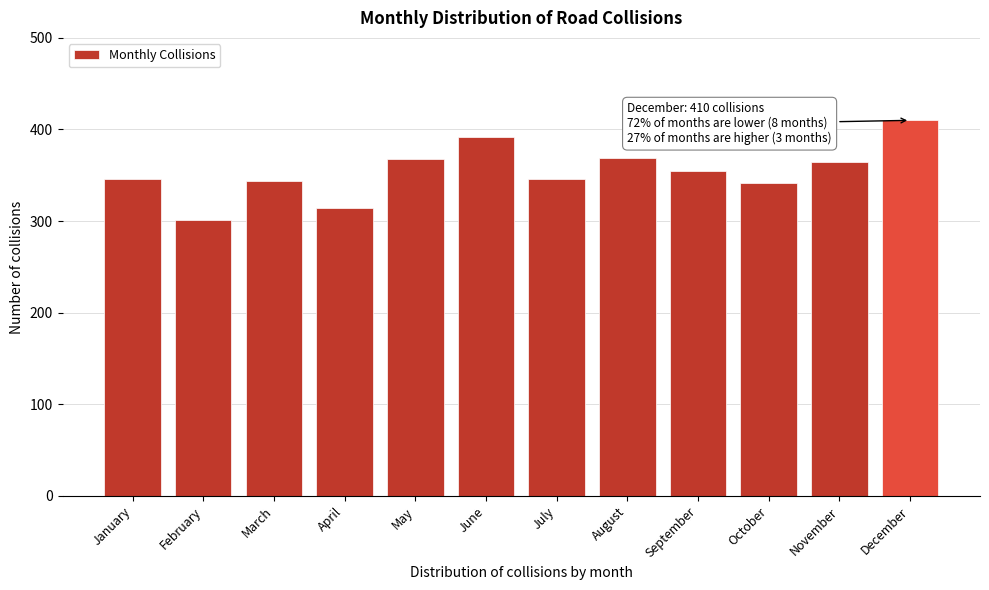

The value at April is 314. True or false?

True